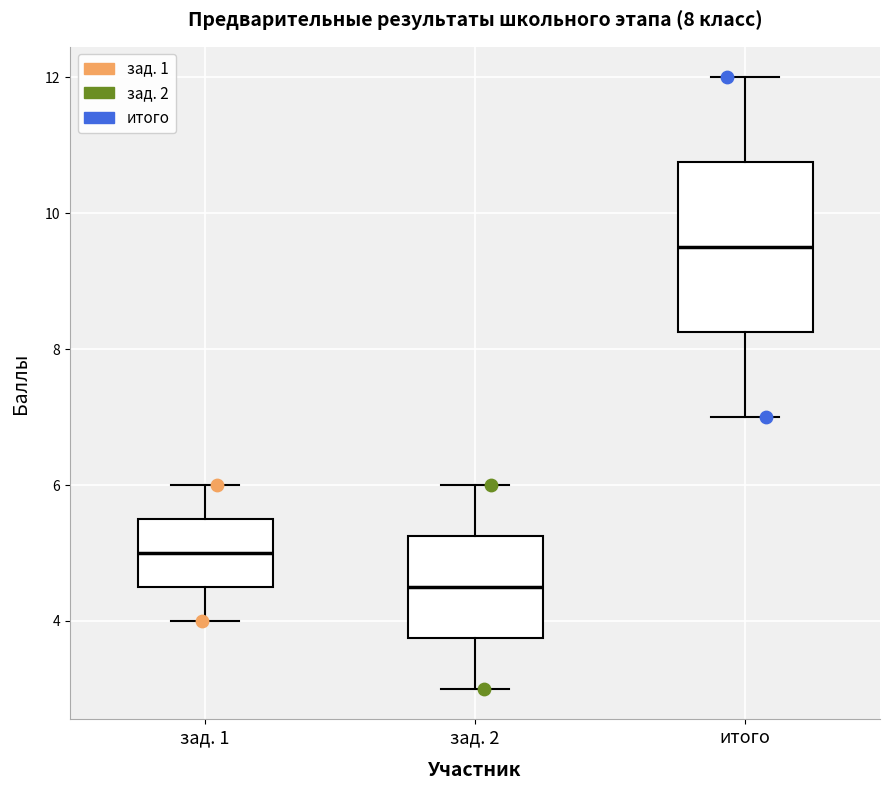

Which box is the tallest, from its lower edge to its upper edge?

итого